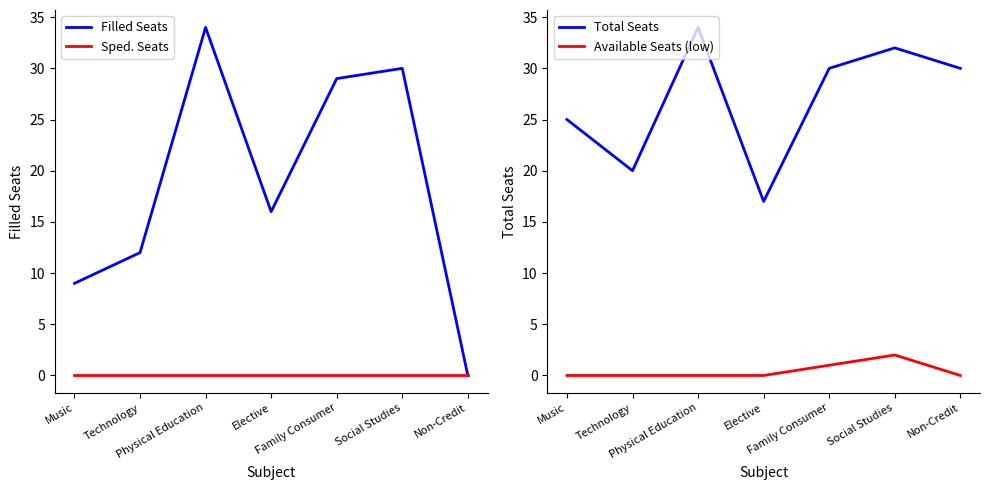

What is the spread (max minus min) of values at Music?

25